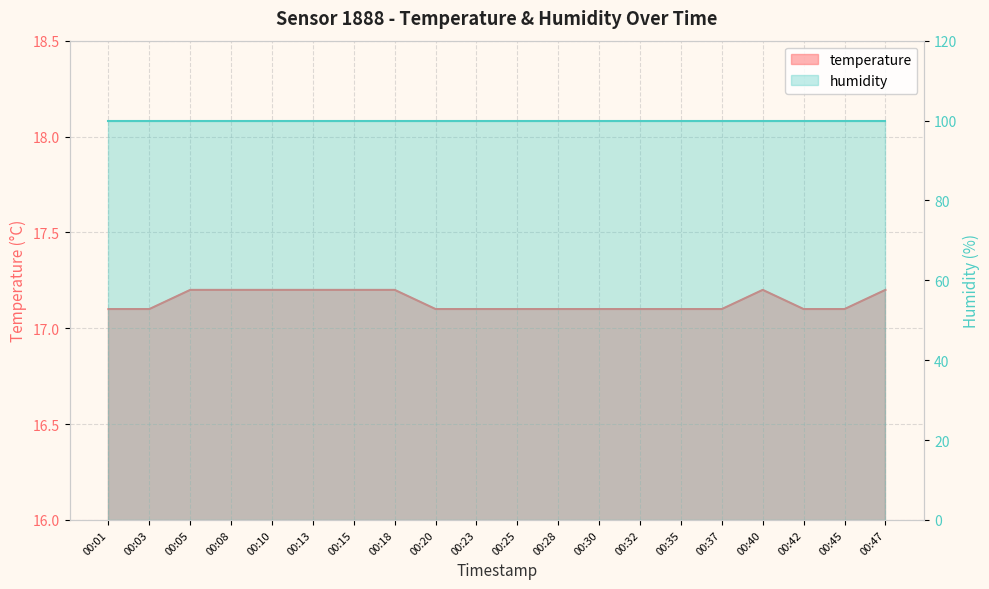

Does the chart display data point markers on the line(s)?

No